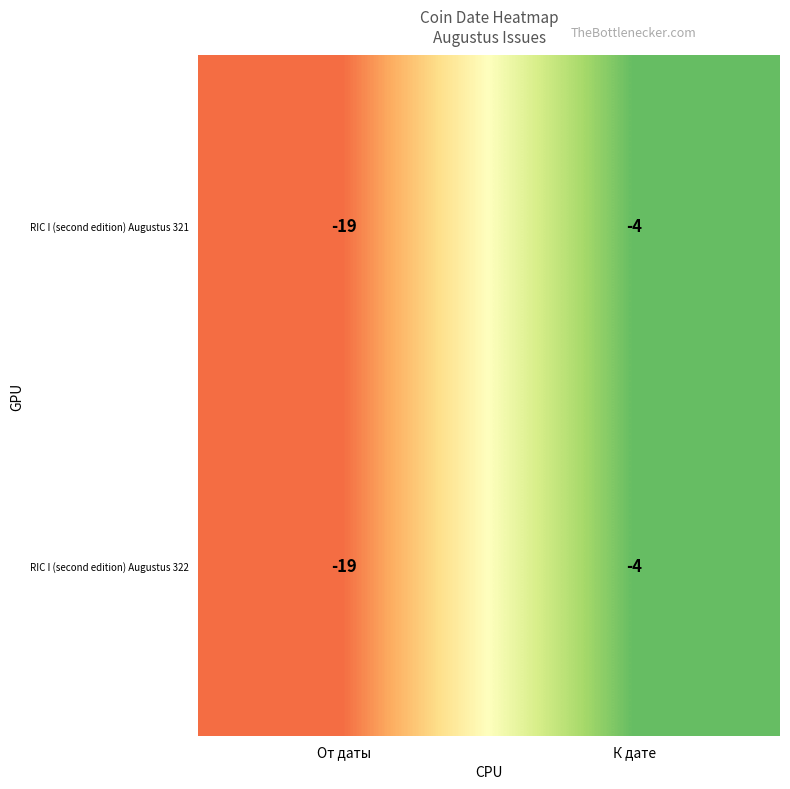

Which category has the lowest value in the RIC I (second edition) Augustus 322 series?

От даты